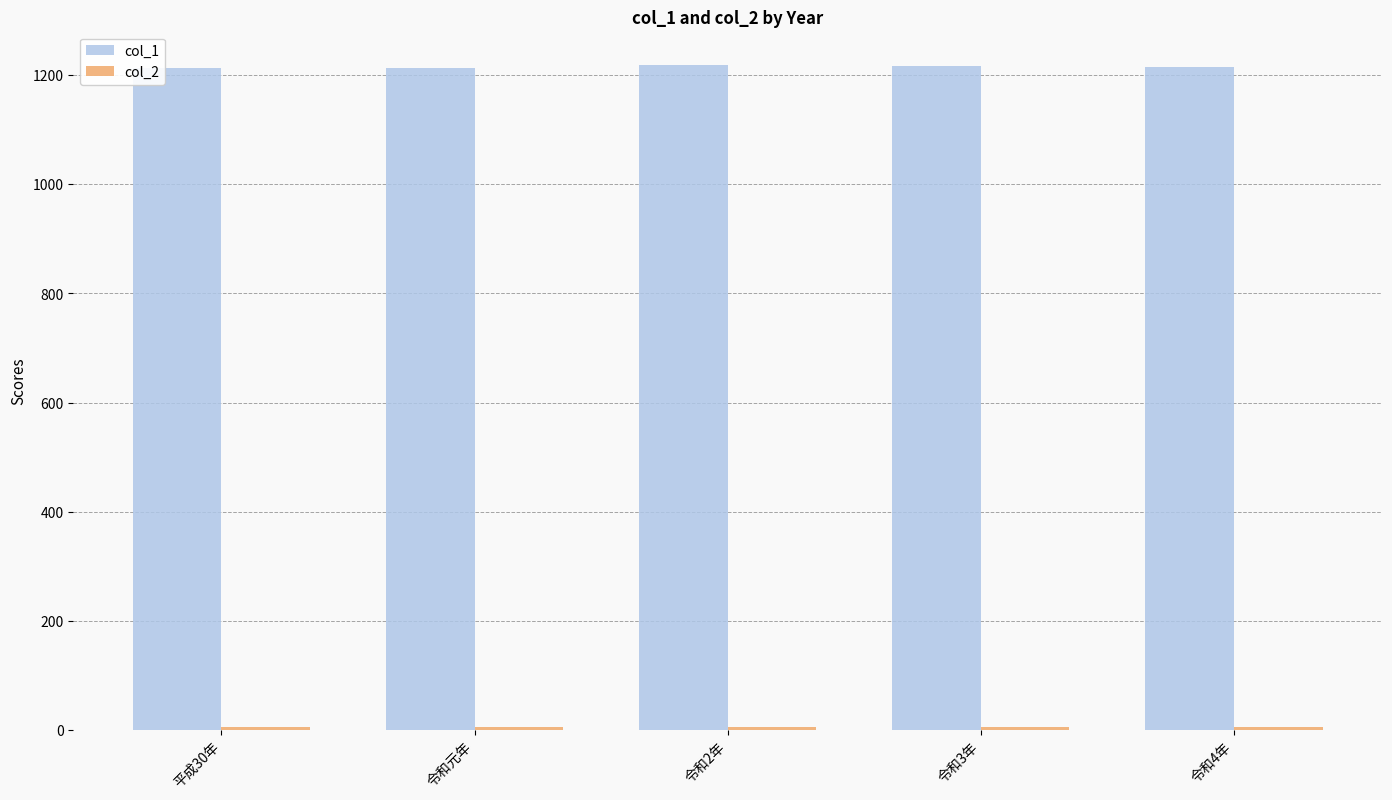

Which series has the largest total across all categories?

col_1